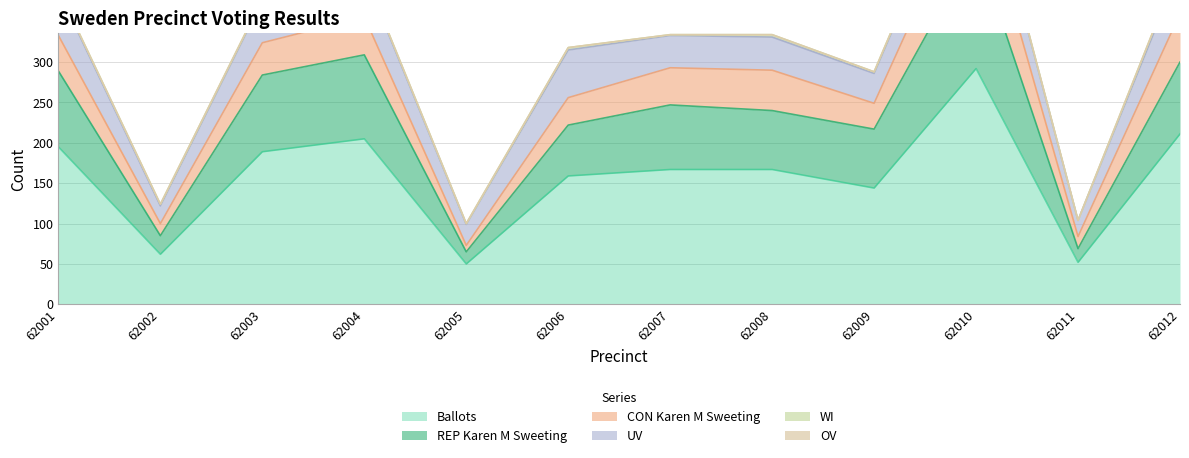

Reading left to right, what are all the values shown in this chart?

Ballots: 195	62	189	205	50	159	167	167	144	292	52	211
REP Karen M Sweeting: 94	23	95	104	15	63	80	73	73	153	17	89
CON Karen M Sweeting: 44	15	40	47	8	34	46	50	32	83	15	60
UV: 55	22	52	52	26	59	40	41	37	53	20	56
WI: 2	2	2	2	1	3	1	3	2	3	0	6
OV: 0	0	0	0	0	0	0	0	0	0	0	0